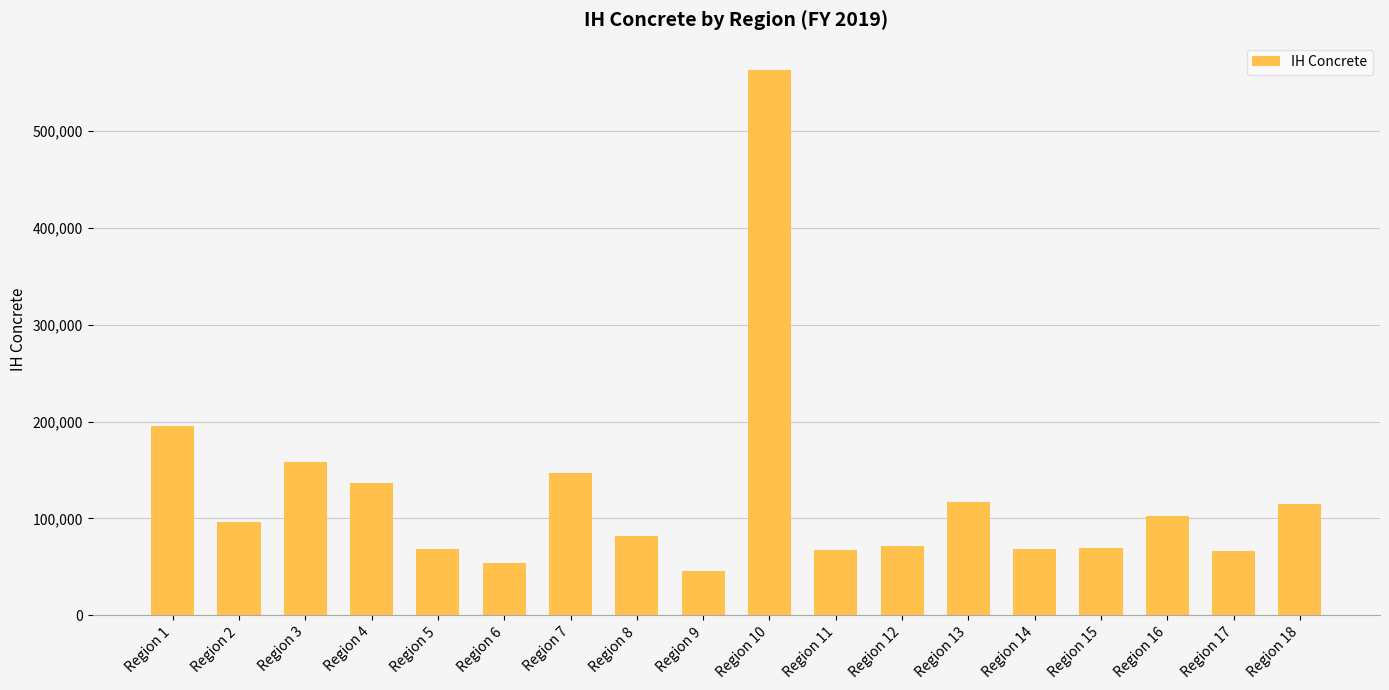

Which category has the lowest value across all series?

Region 9